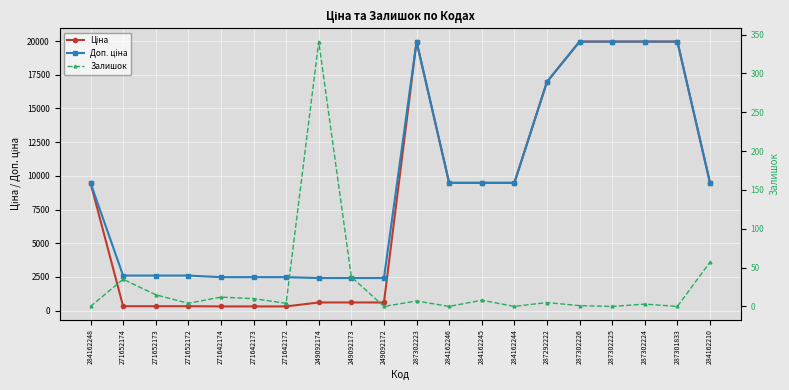

What is the label of the 15th point from the right?

271642173